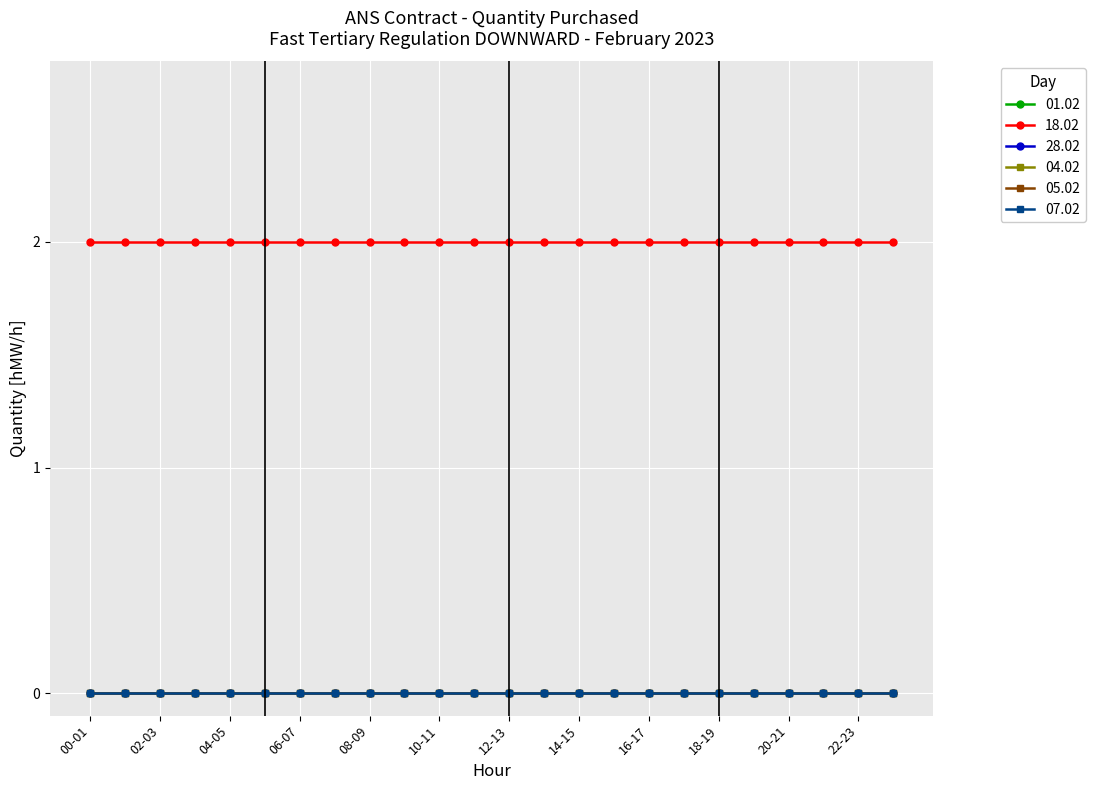

Does the chart display data point markers on the line(s)?

Yes